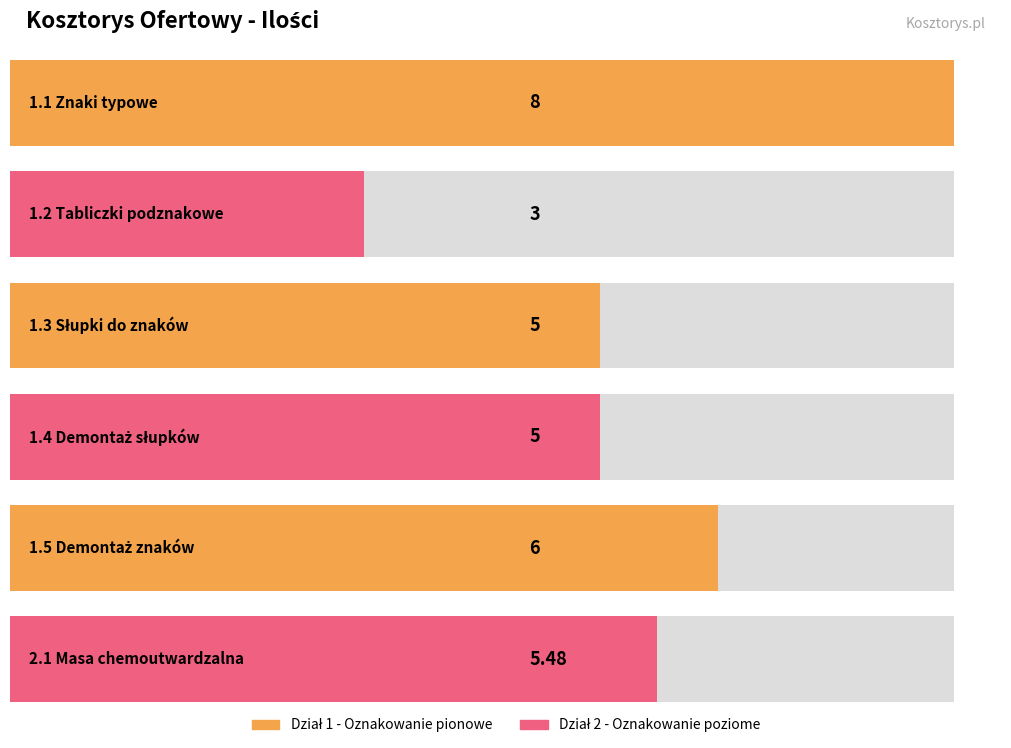

The chart shows a value of 6.8 at 1.4 Demontaż słupków. True or false?

False